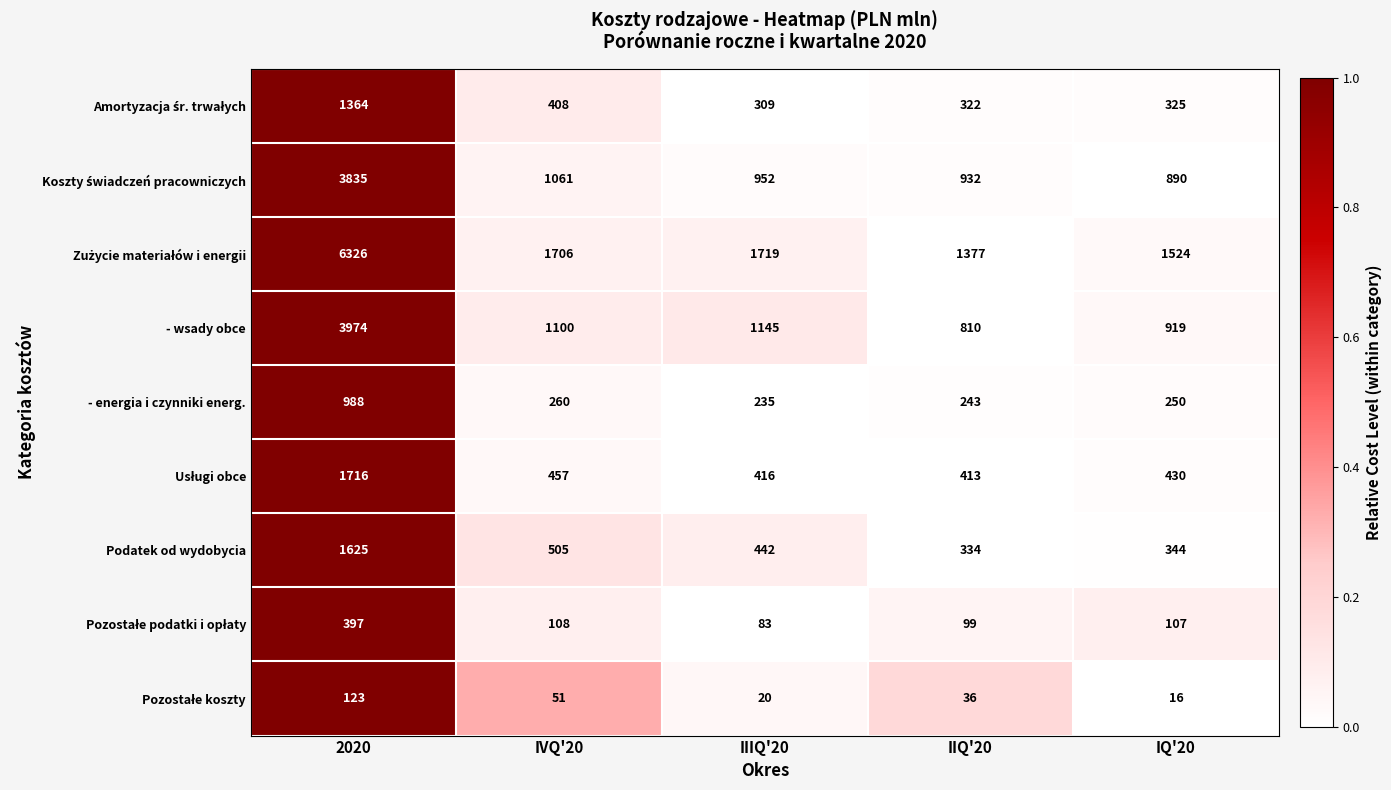

The - energia i czynniki energ. series shows 243 at IIQ'20. True or false?

True